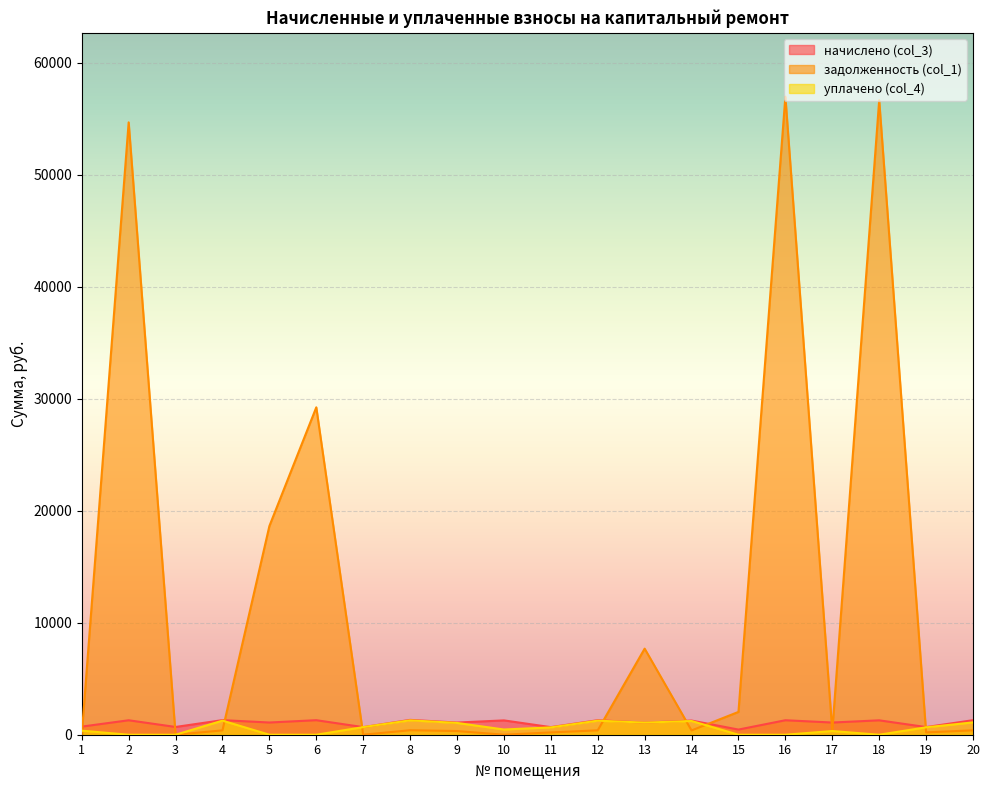

True or false: начислено (col_3) and уплачено (col_4) intersect in this chart.

True